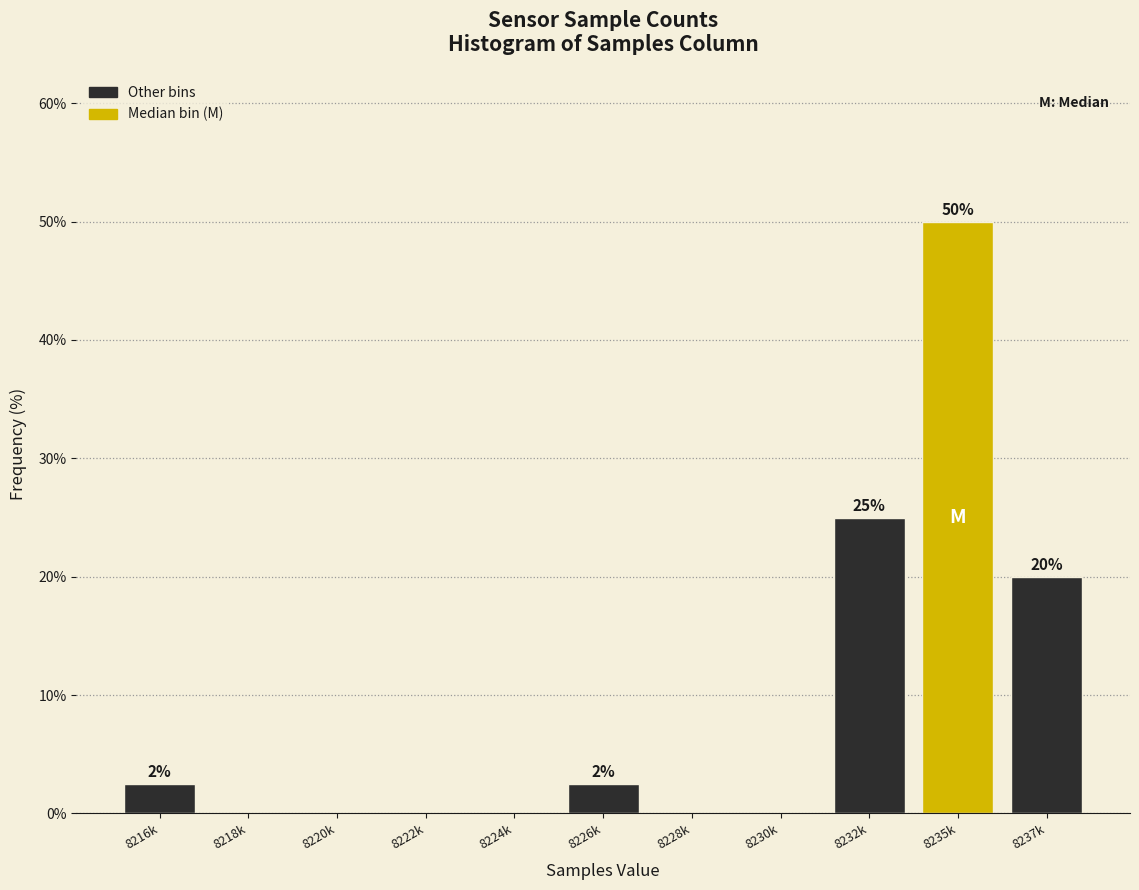

Reading left to right, what are all the values shown in this chart?

8216k=2.5	8218k=0.0	8220k=0.0	8222k=0.0	8224k=0.0	8226k=2.5	8228k=0.0	8230k=0.0	8232k=25.0	8235k=50.0	8237k=20.0